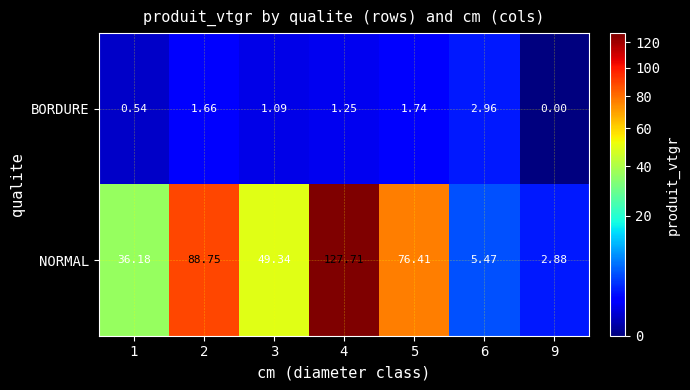

Which series has the widest spread of values?

NORMAL